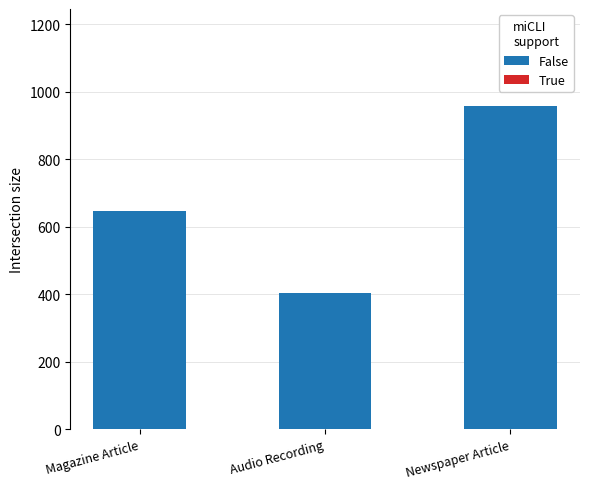

Are the bars grouped side by side (vs. stacked)?

No